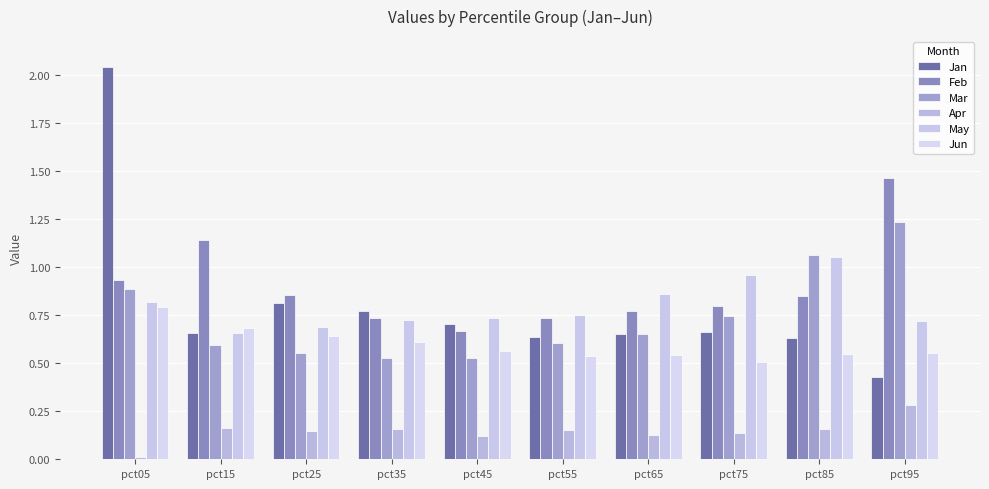

Which label corresponds to the largest value in the chart?

pct05